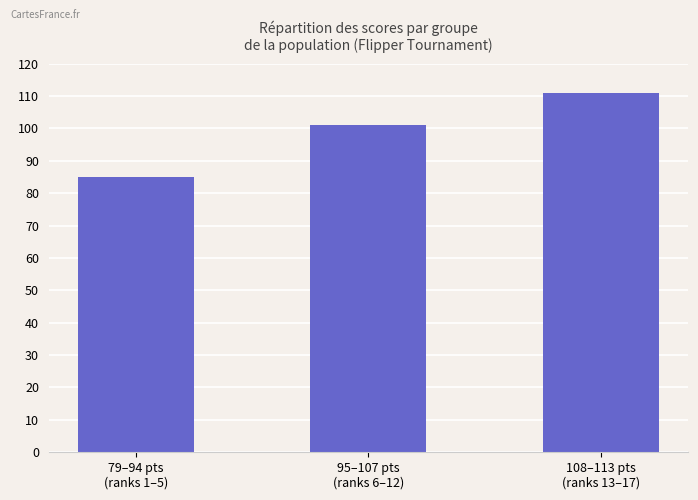

Does the chart contain any negative values?

No